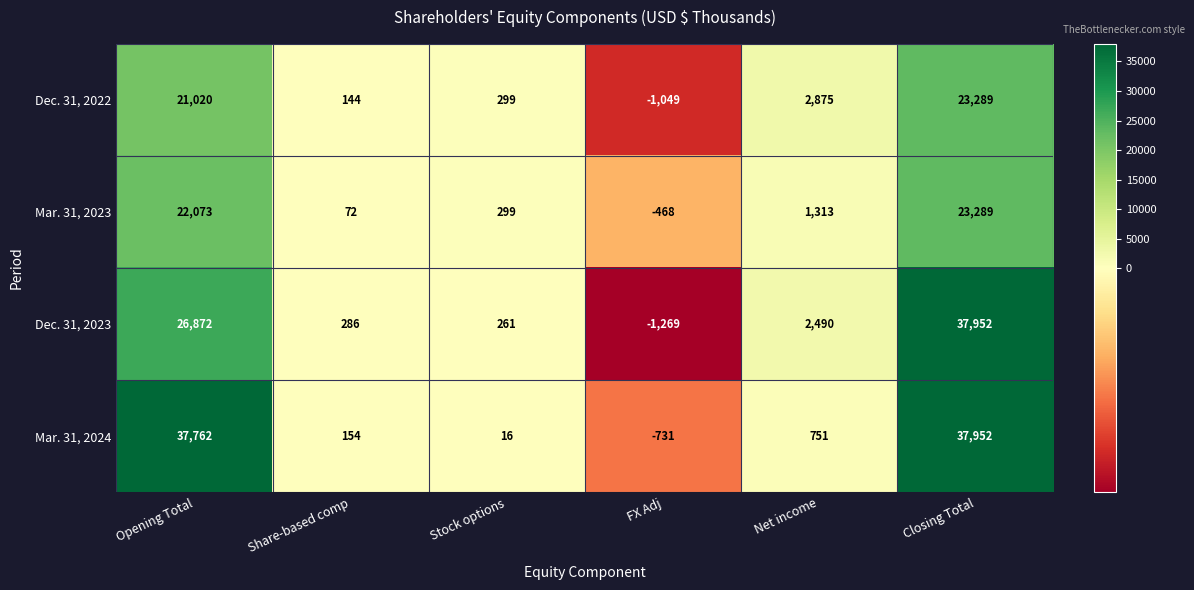

Where is Dec. 31, 2022 nearest to the value 11120?

Net income